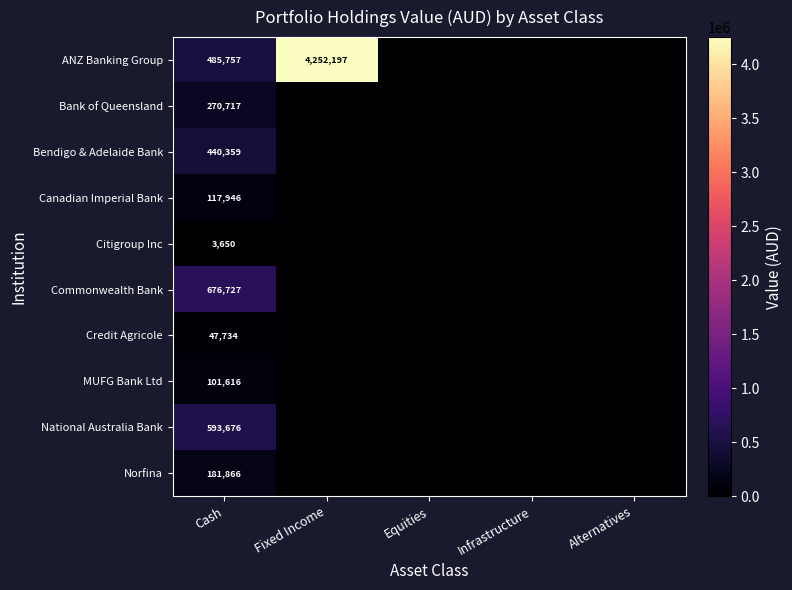

Is it true that Norfina equals 287478 at Cash?

False